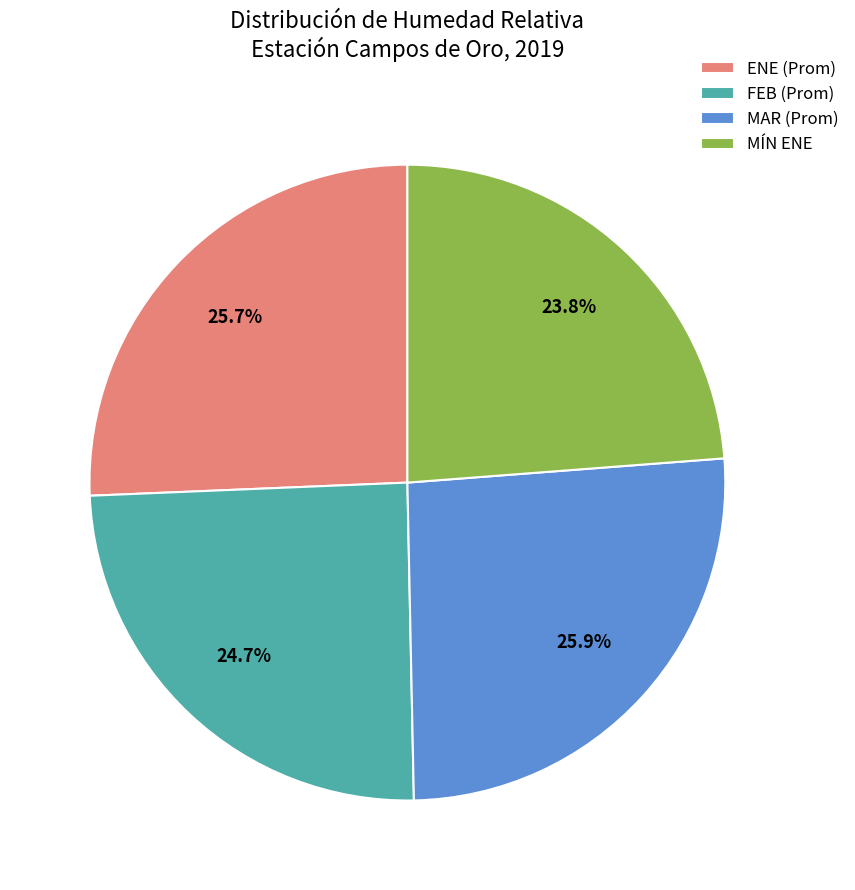

Is there any slice that represents more than half of the pie?

No